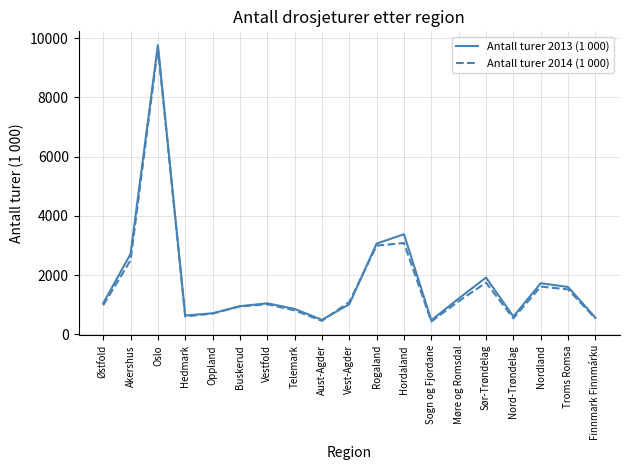

Which series has the largest range (max minus min)?

Antall turer 2013 (1 000)